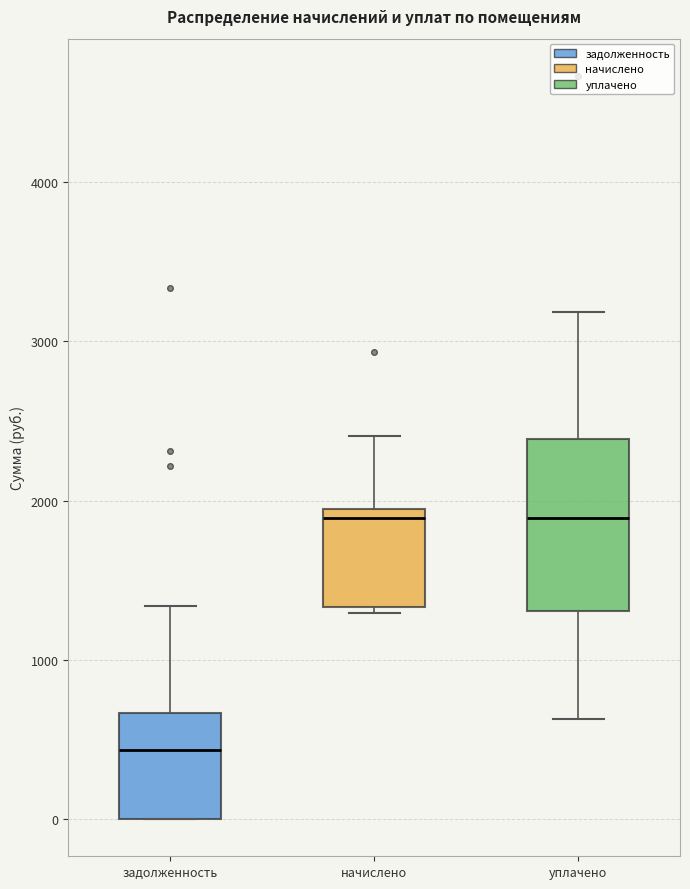

Reading left to right, read every box against the y-axis: the position of its median line, the range the box covers, and the ends of its whiskers. The values are not printed on the chart, so give them approximately, as read against the axis.

задолженность: median 400, box 0 to 700, whiskers 0 to 1300
начислено: median 1900 (just below the box's upper edge), box 1300 to 1900, whiskers 1300 (just below the box's lower edge) to 2400
уплачено: median 1900, box 1300 to 2400, whiskers 600 to 3200